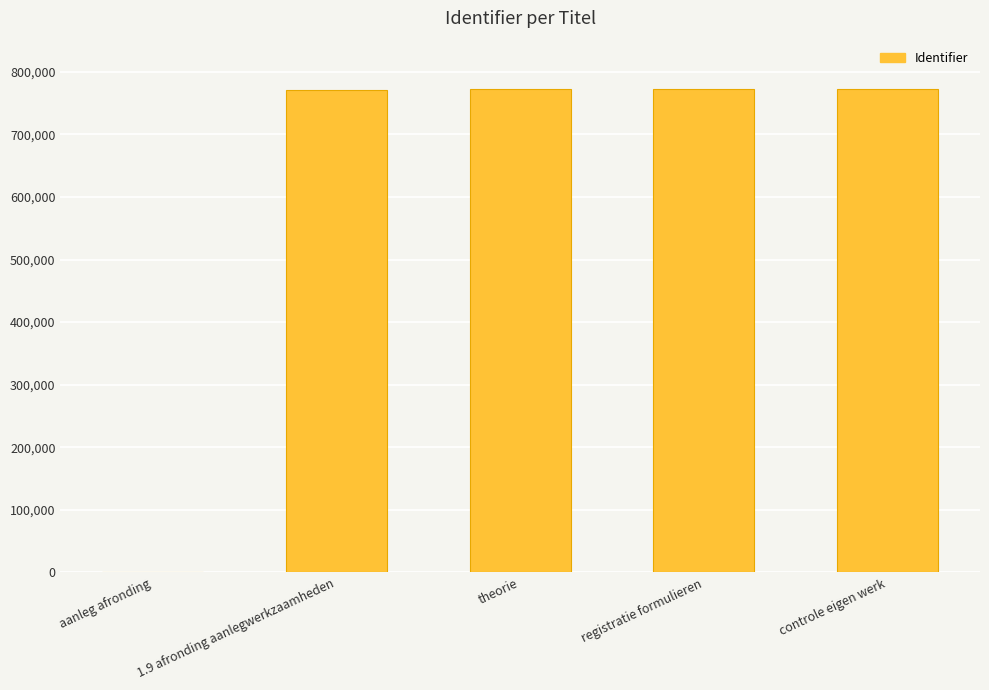

What is the average value?

617544